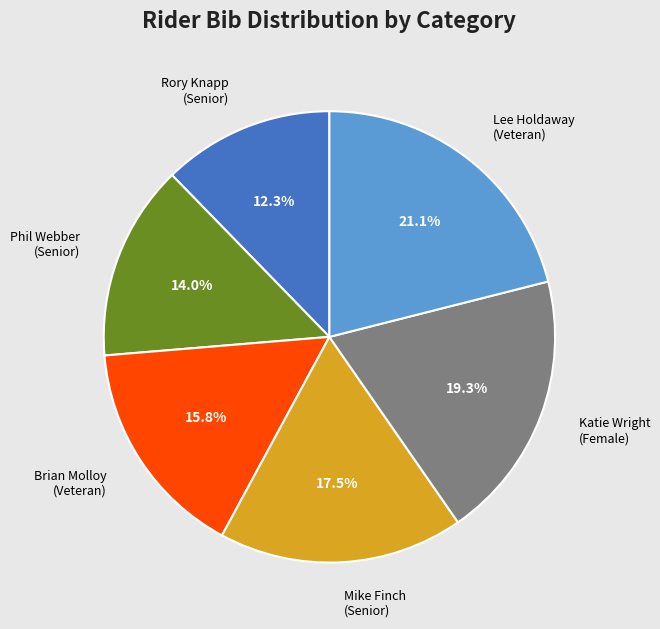

Is there any slice that represents more than half of the pie?

No